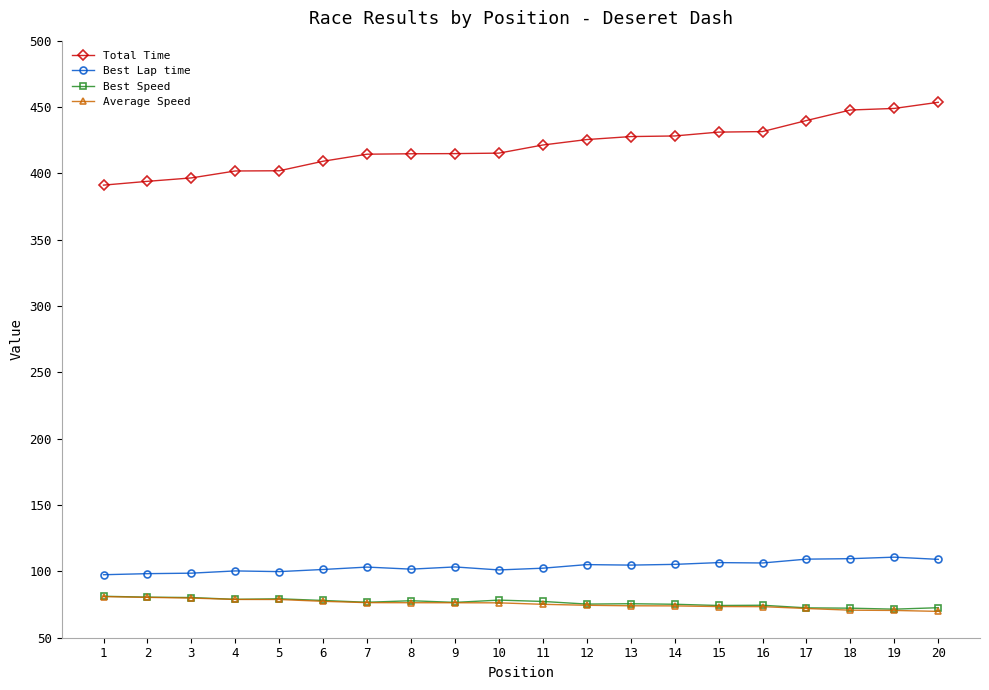

What is the average value of the Best Lap time series?

103.7